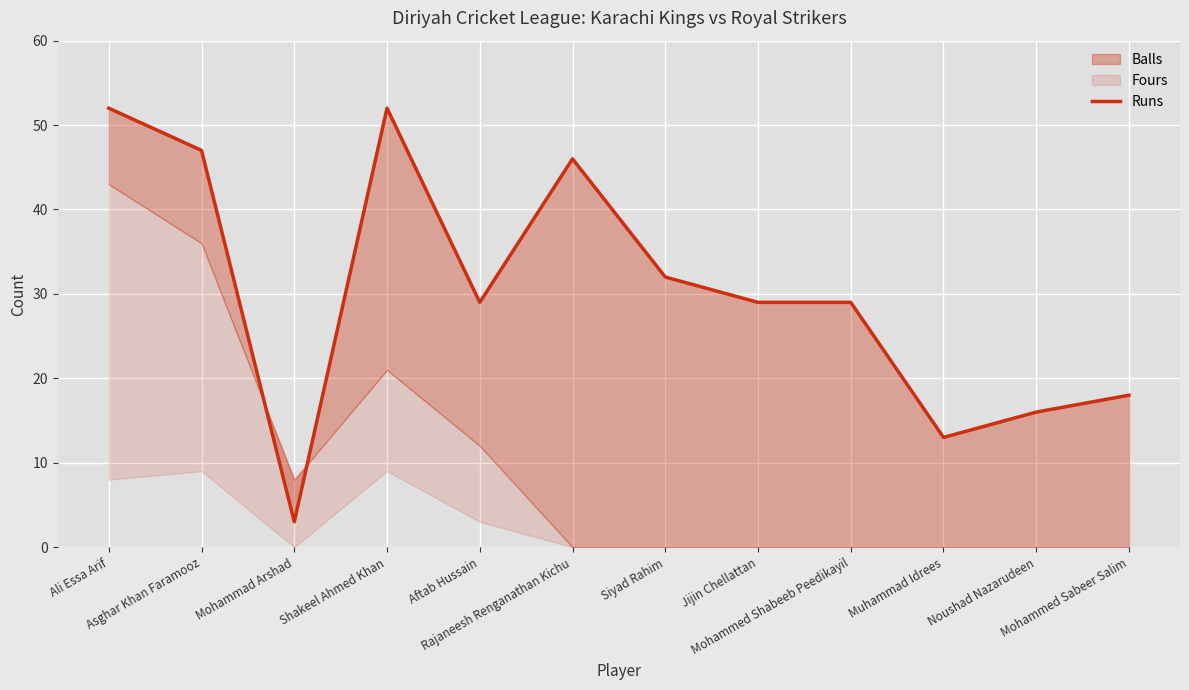

True or false: the data shows 47 at Asghar Khan Faramooz.

True